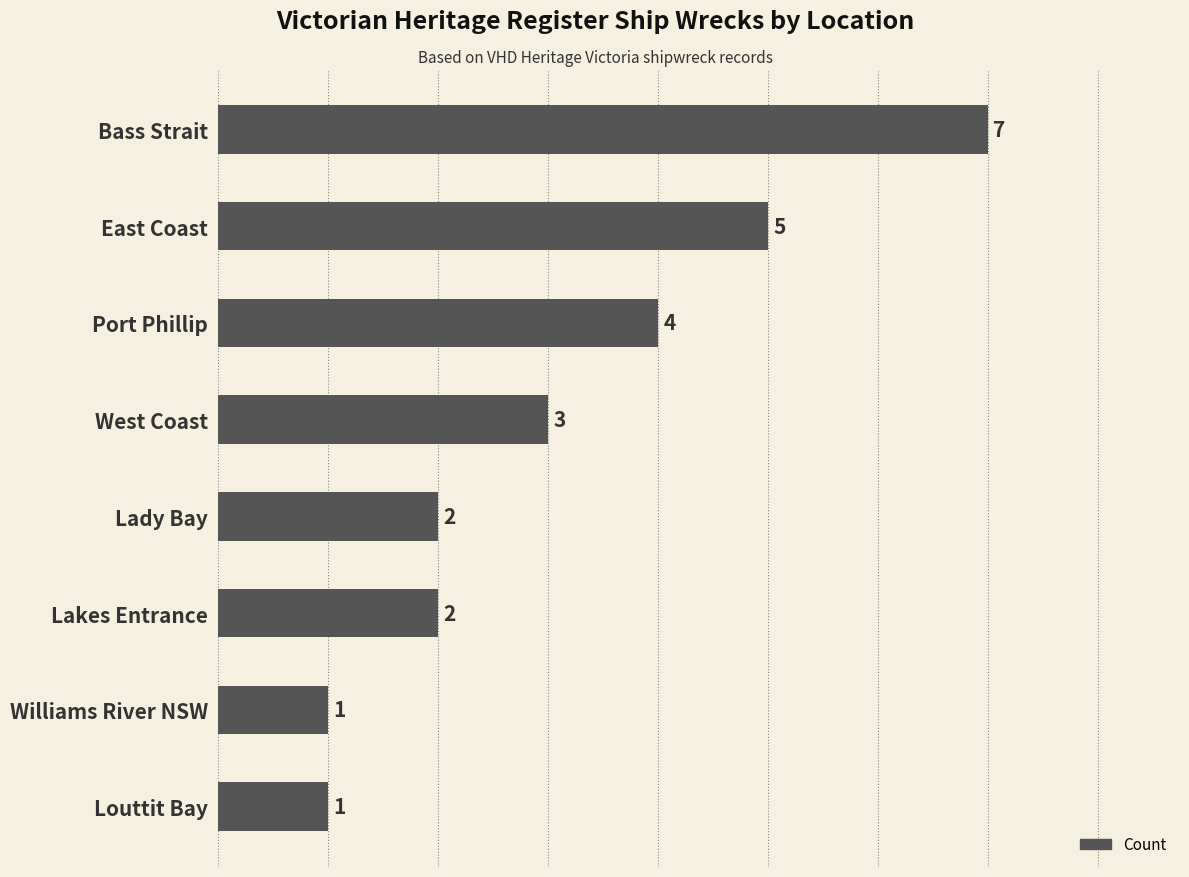

How many bars are there in total?

8